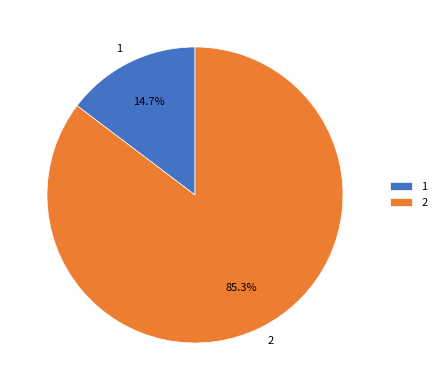

To the nearest percent, what portion does 2 represent?

85%